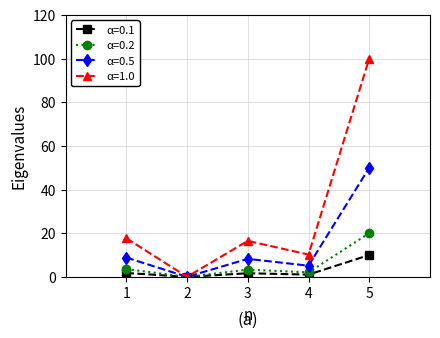

Rank the series by their maximum value, from highest to lowest.

α=1.0, α=0.5, α=0.2, α=0.1